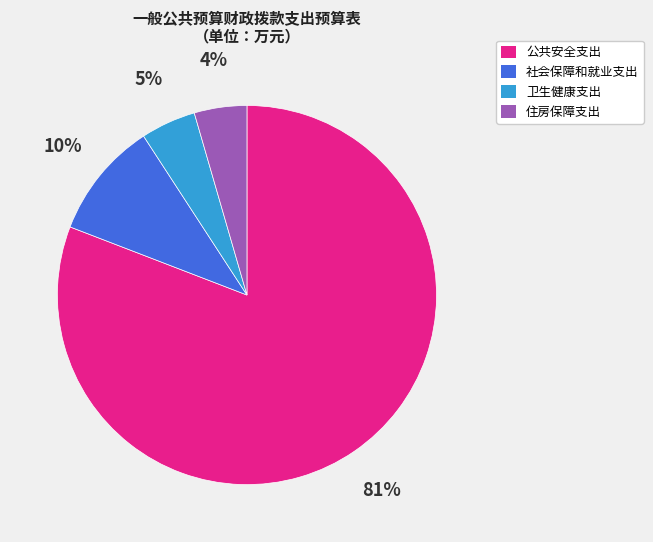

Does any single category account for the majority?

Yes